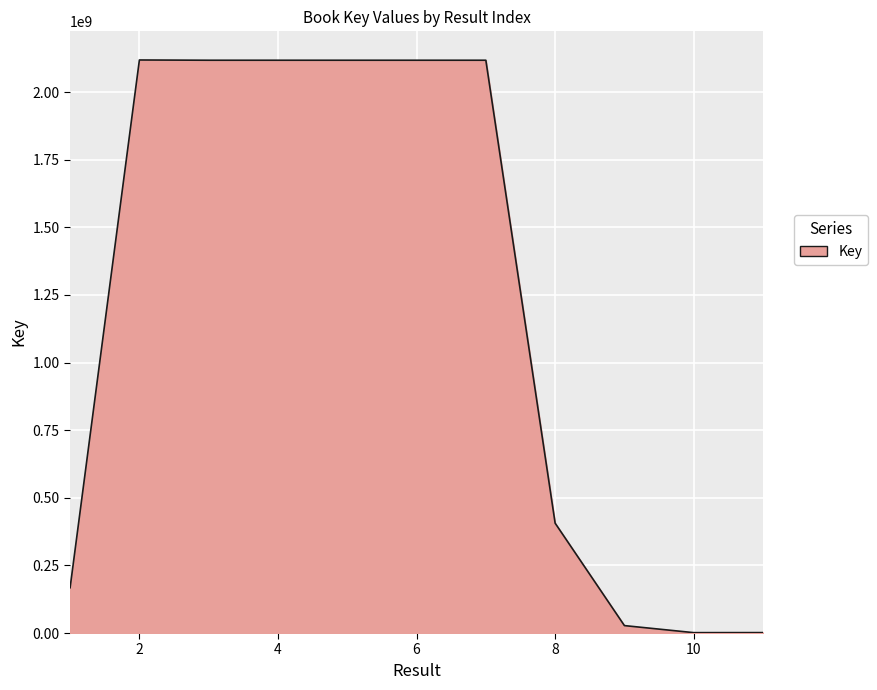

What is the maximum value shown in the chart?

2119034303